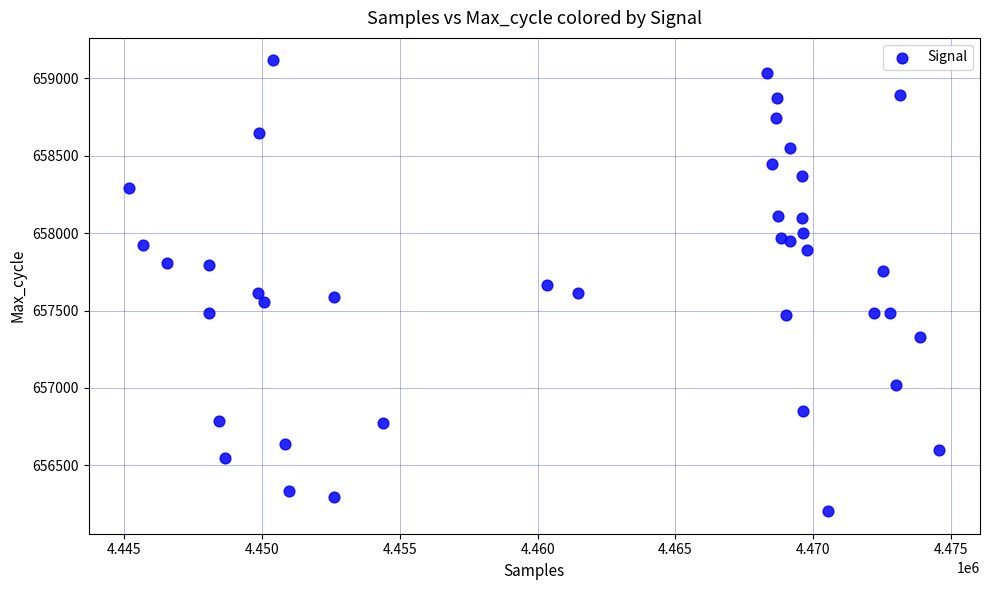

What is the range of Y values (max minus min)?

2909